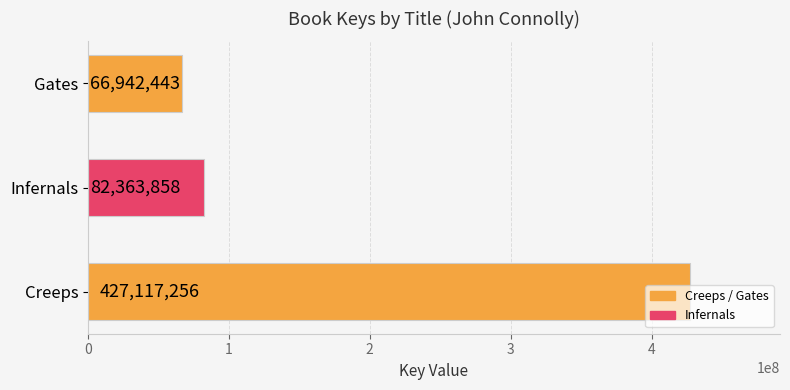

How many data points are less than 82363858?

1